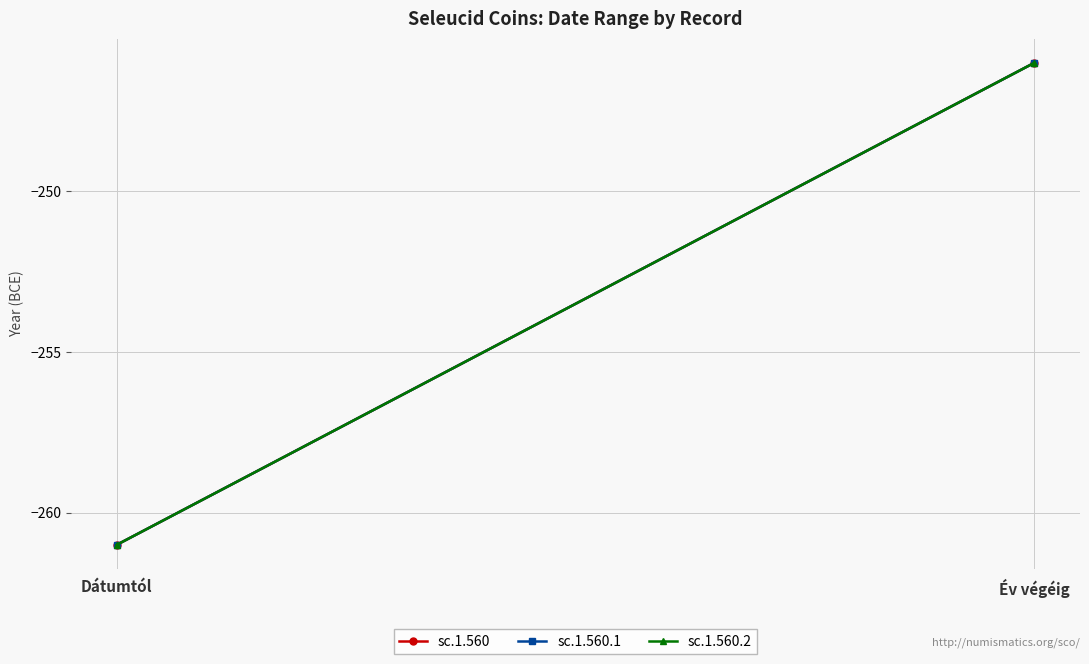

The sc.1.560.2 series shows -61 at Év végéig. True or false?

False